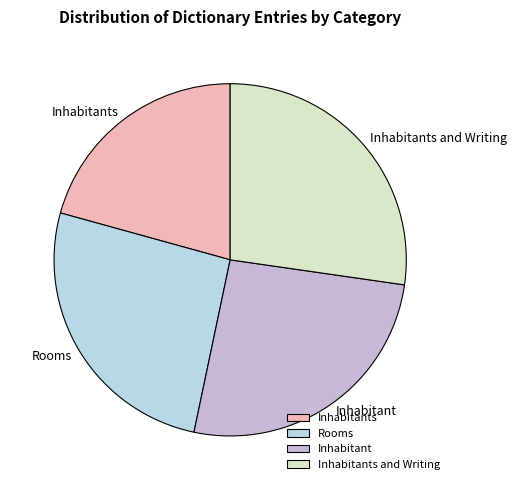

Is it true that Inhabitants is 11% of the pie?

False